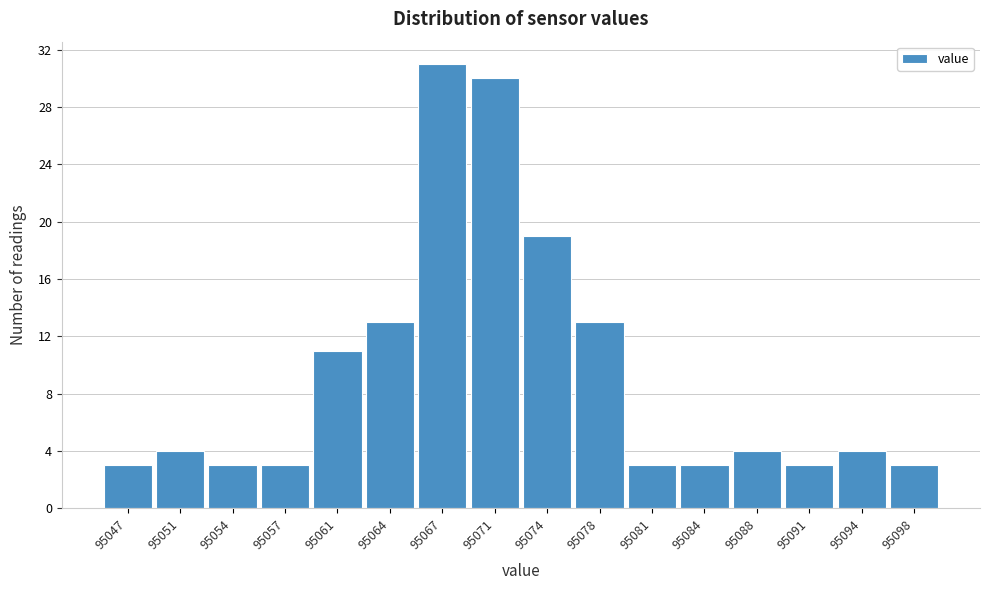

Reading left to right, list every bar in this chart as the range it spans on the x-axis followed by its height. Neither the bar edges nor the heights are printed on the chart, so give them approximately, as read against the axes.

95045.5 to 95049.0: 3
95049.0 to 95052.5: 4
95052.5 to 95055.5: 3
95055.5 to 95059.0: 3
95059.0 to 95062.5: 11
95062.5 to 95066.0: 13
95066.0 to 95069.0: 31
95069.0 to 95072.5: 30
95072.5 to 95076.0: 19
95076.0 to 95079.5: 13
95079.5 to 95082.5: 3
95082.5 to 95086.0: 3
95086.0 to 95089.5: 4
95089.5 to 95093.0: 3
95093.0 to 95096.0: 4
95096.0 to 95099.5: 3